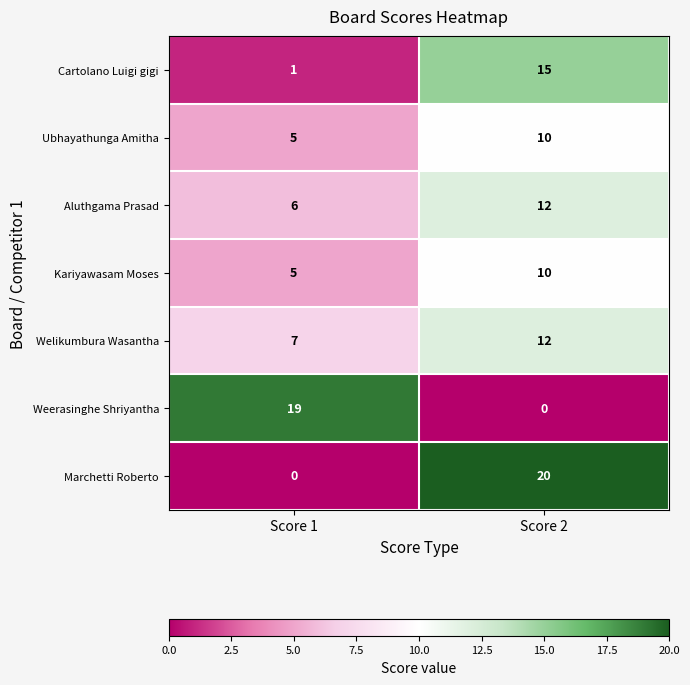

At how many categories does at least one series exceed 18?

2